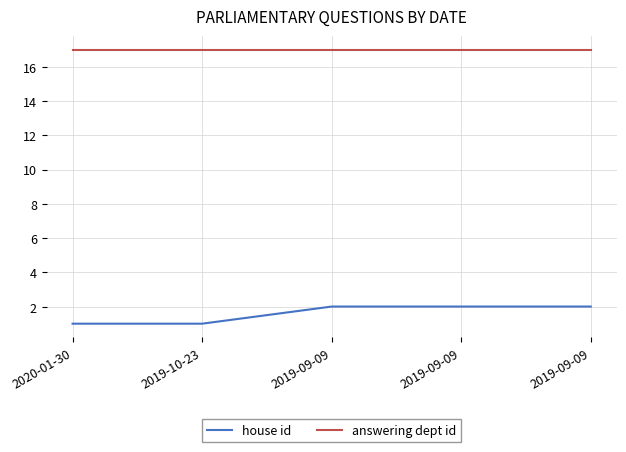

Count the house id values in the range 1 to 2.

5